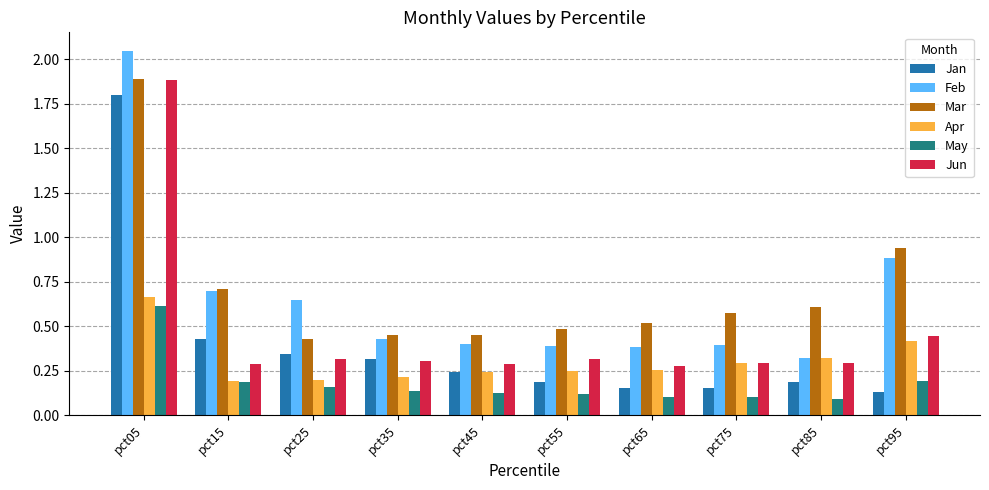

What is the value of the Jun bar at the 1st from the left?

1.9